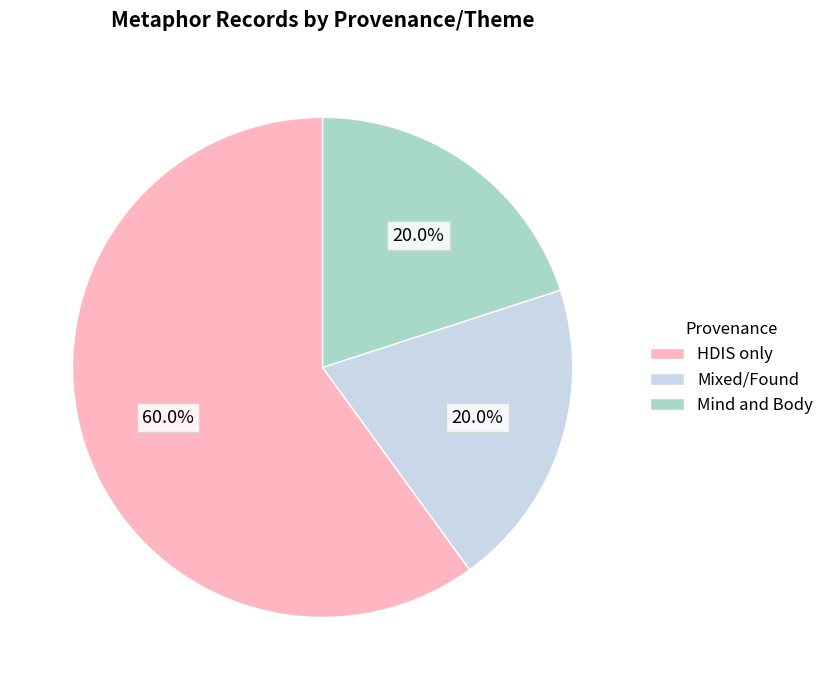

Is there any slice that represents more than half of the pie?

Yes